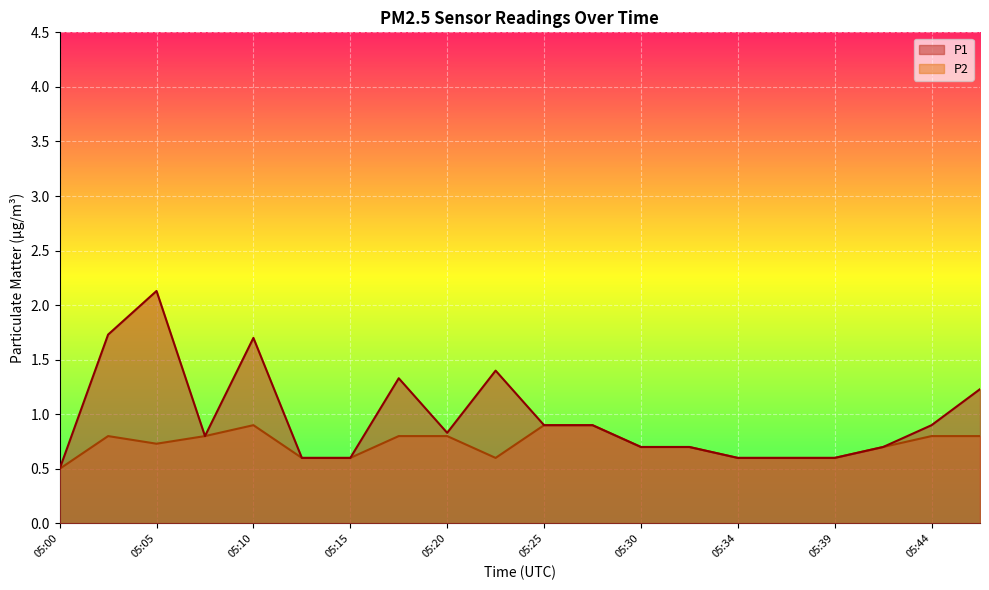

Where is P1 nearest to the value 1?

05:25